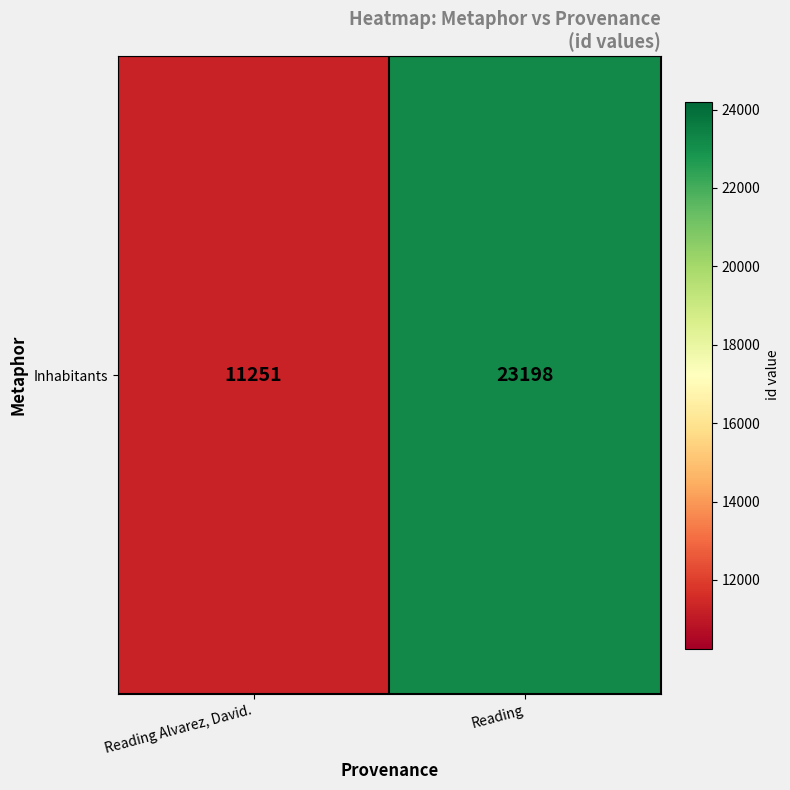

The chart shows a value of 23198 at Reading. True or false?

True